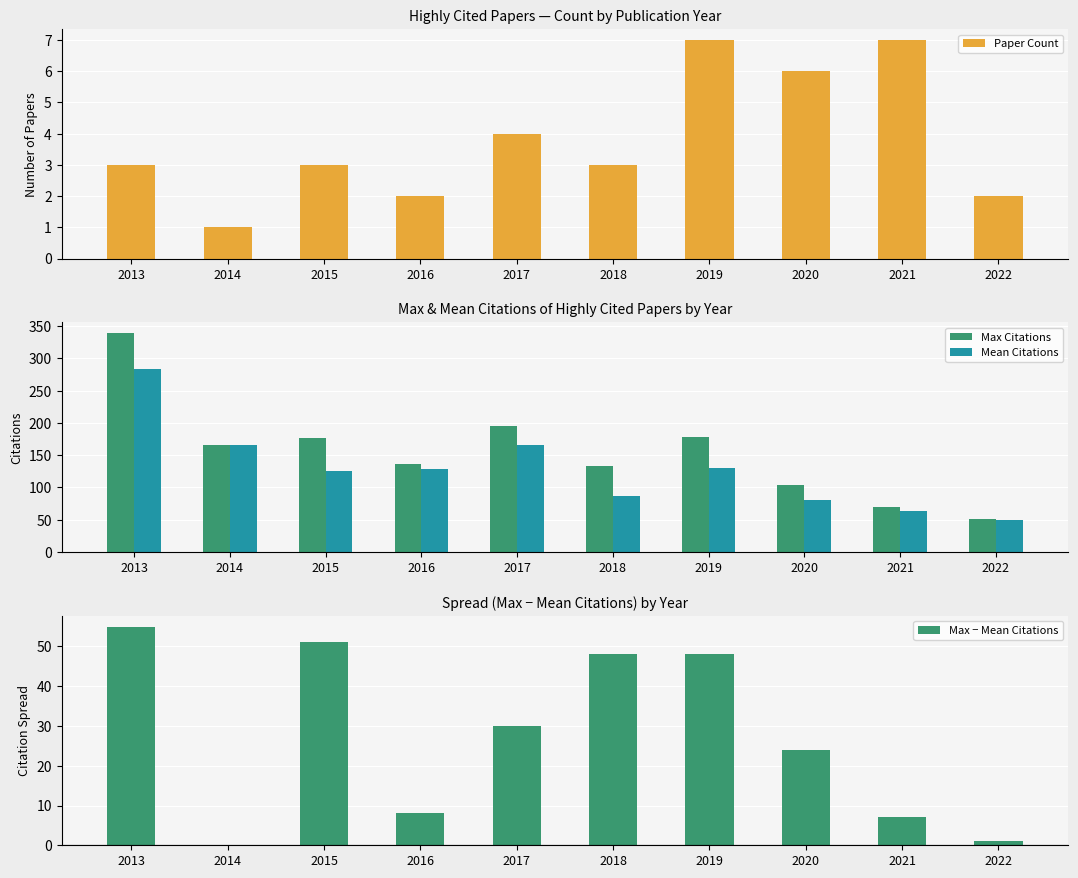

Where does the Max − Mean Citations series first go above 30?

2013